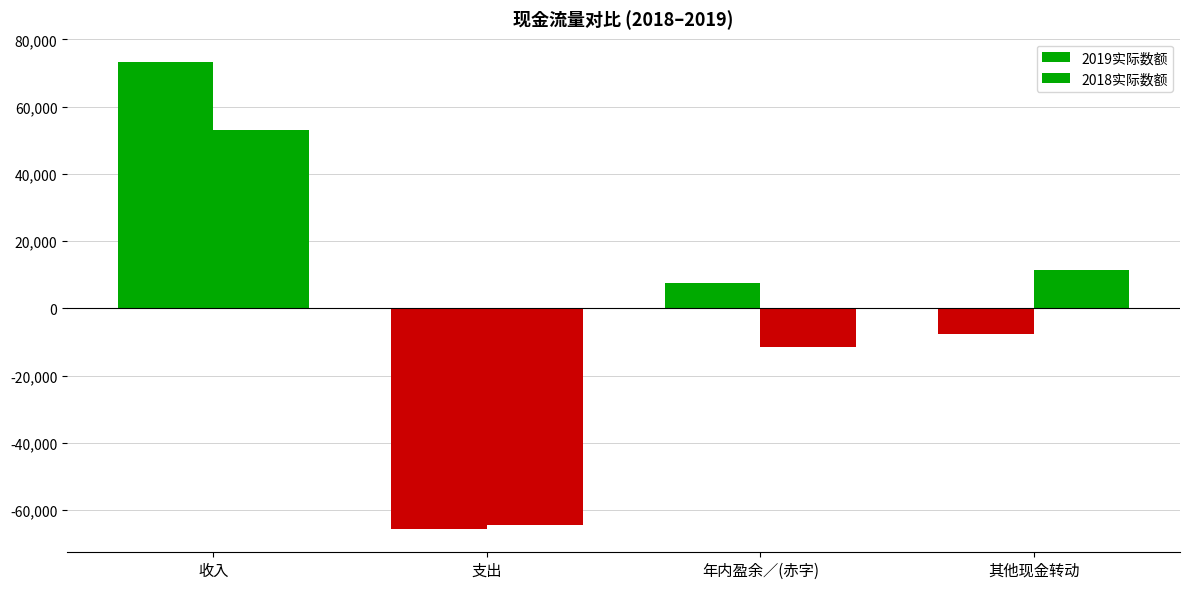

Which series has the largest total across all categories?

2019实际数额